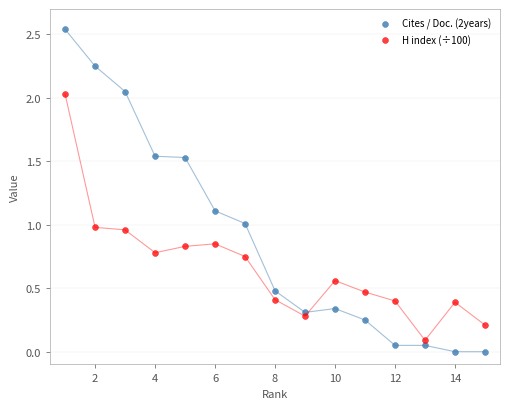

Which series contains the lowest Y value?

Cites / Doc. (2years)